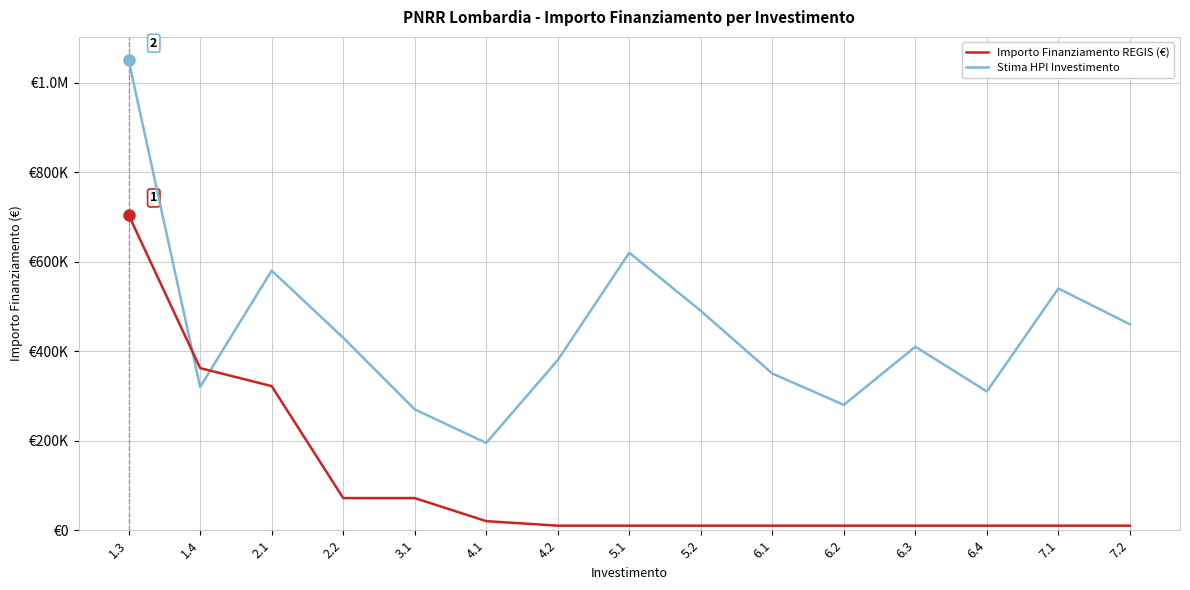

Where do Importo Finanziamento REGIS (€) and Stima HPI Investimento first cross each other?

1.3 and 1.4